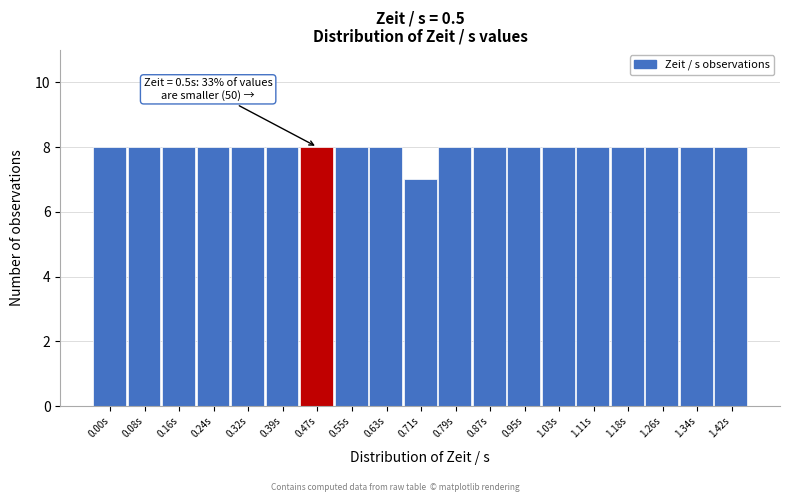

Reading left to right, what are all the values shown in this chart?

0.00s=8	0.08s=8	0.16s=8	0.24s=8	0.32s=8	0.39s=8	0.47s=8	0.55s=8	0.63s=8	0.71s=7	0.79s=8	0.87s=8	0.95s=8	1.03s=8	1.11s=8	1.18s=8	1.26s=8	1.34s=8	1.42s=8